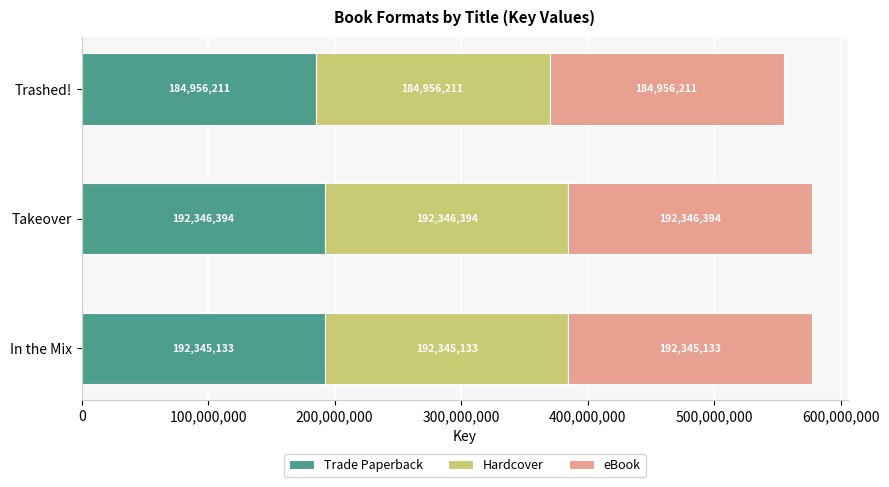

Rank the categories by Trade Paperback value from highest to lowest.

Takeover, In the Mix, Trashed!